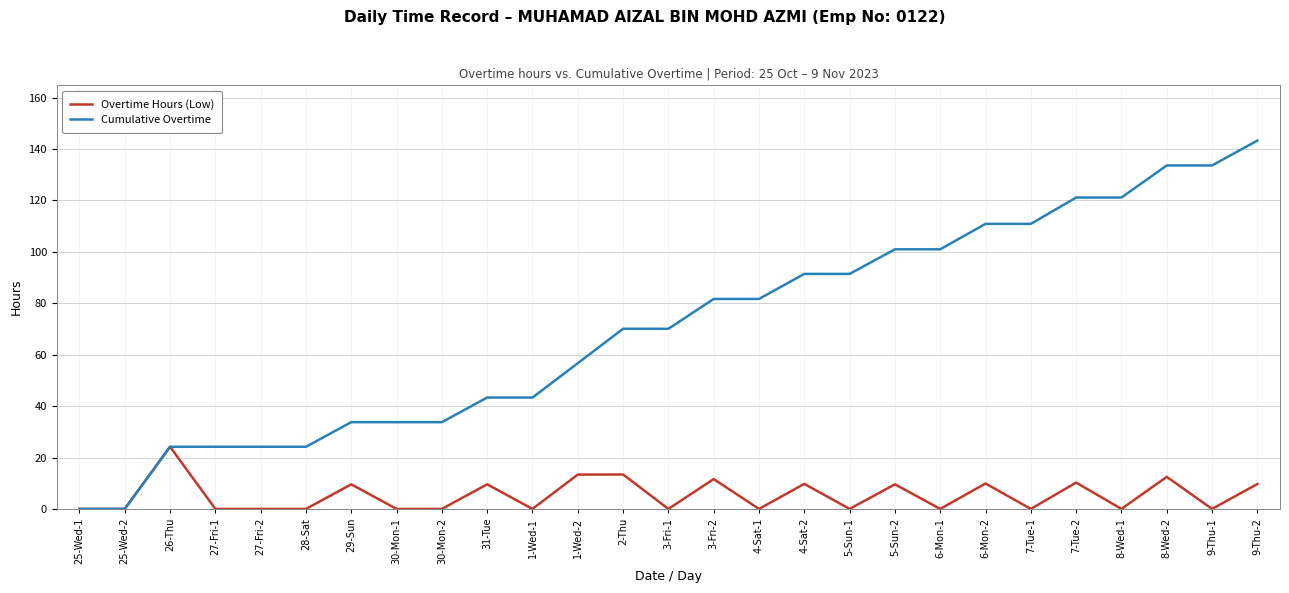

Does the chart have visible grid lines?

Yes